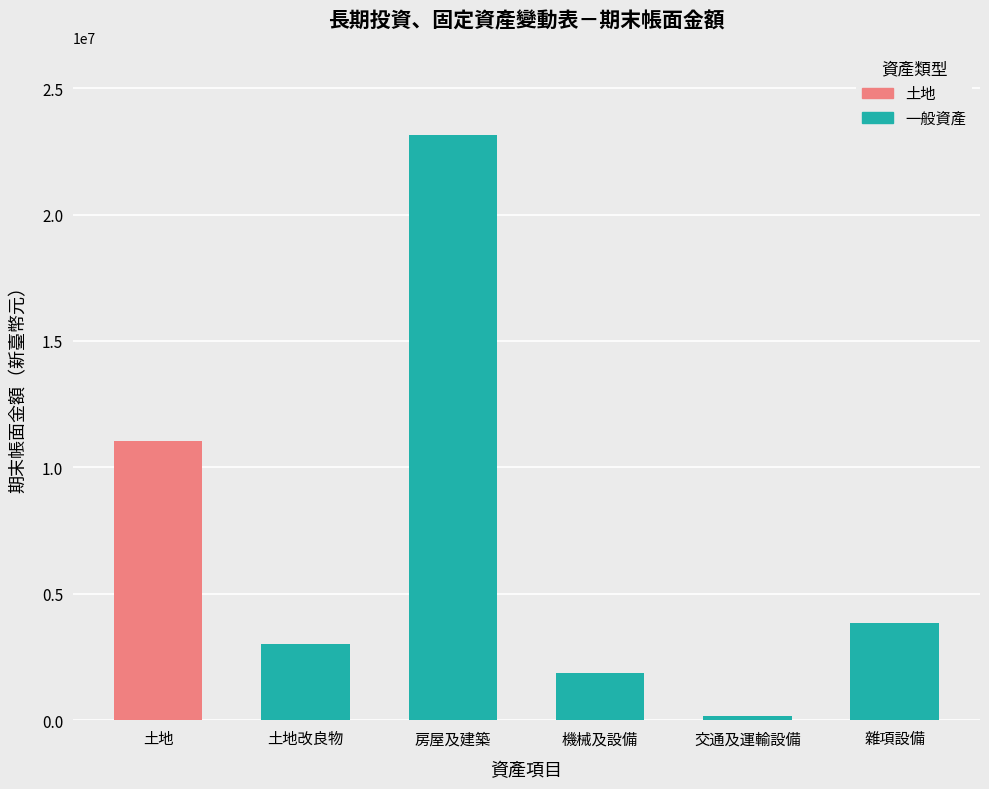

The value at 雜項設備 is 1337599. True or false?

False